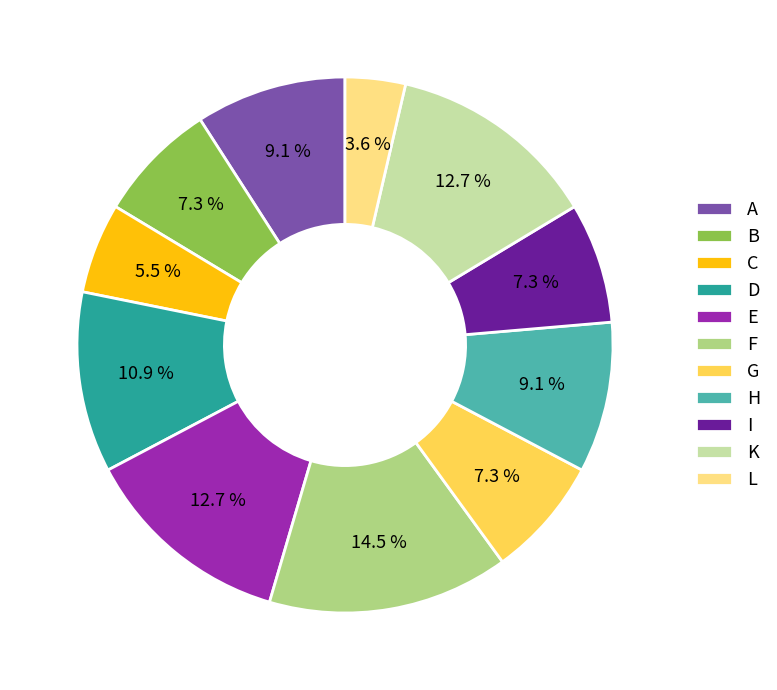

How many segments does this pie chart have?

11